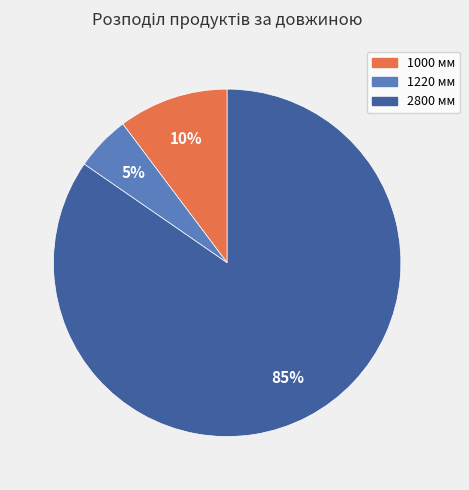

Is there a majority slice in this chart?

Yes